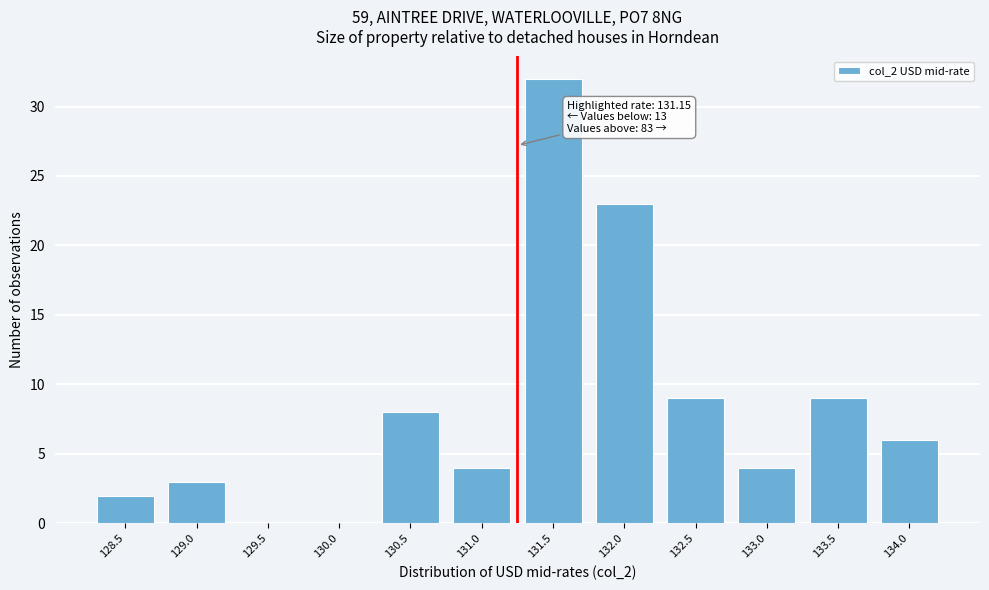

Reading left to right, transcribe all the data shown in this chart.

128.5=2	129.0=3	129.5=0	130.0=0	130.5=8	131.0=4	131.5=32	132.0=23	132.5=9	133.0=4	133.5=9	134.0=6